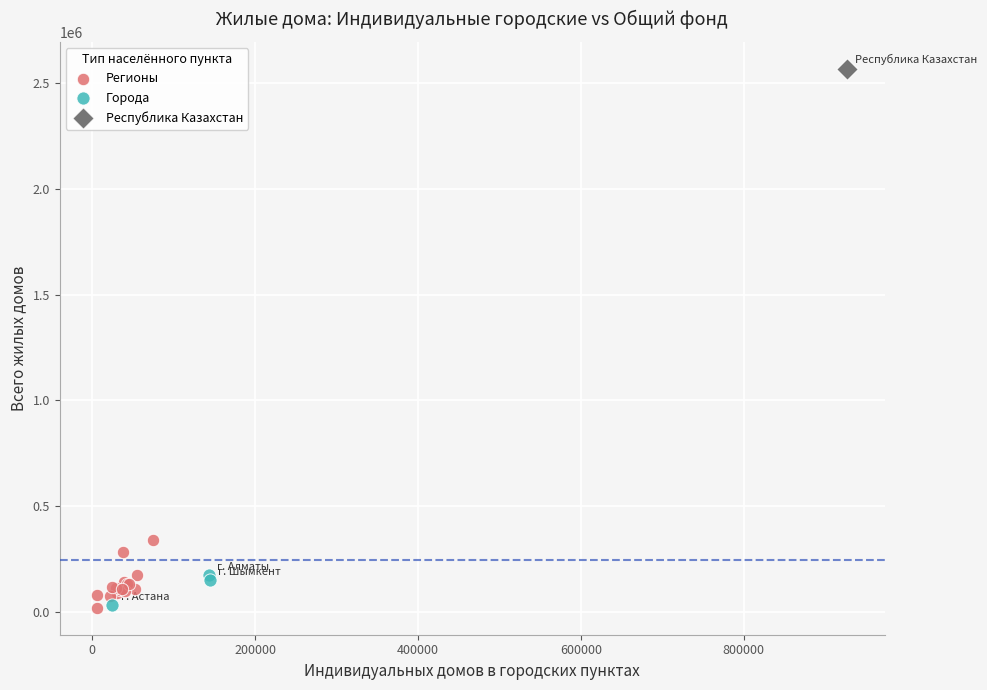

What are all the series names shown in the legend?

Регионы, Города, Республика Казахстан